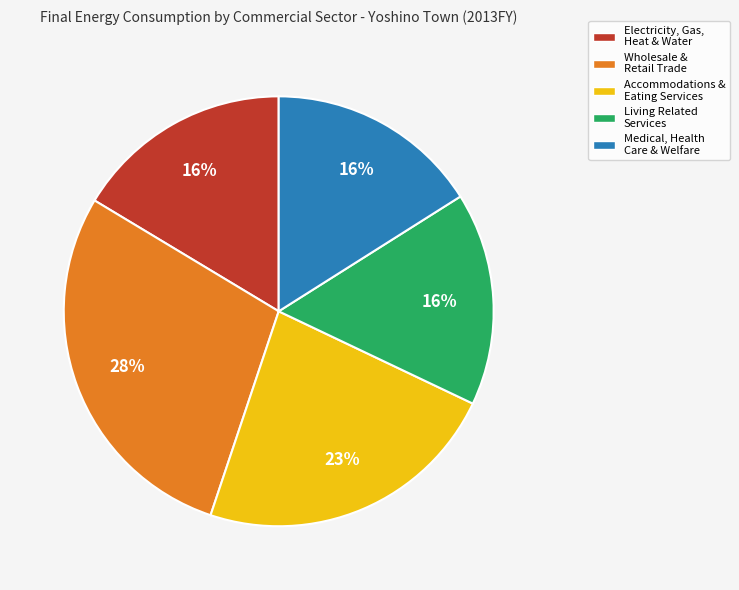

The Living Related Services slice represents 16% of the pie. True or false?

True